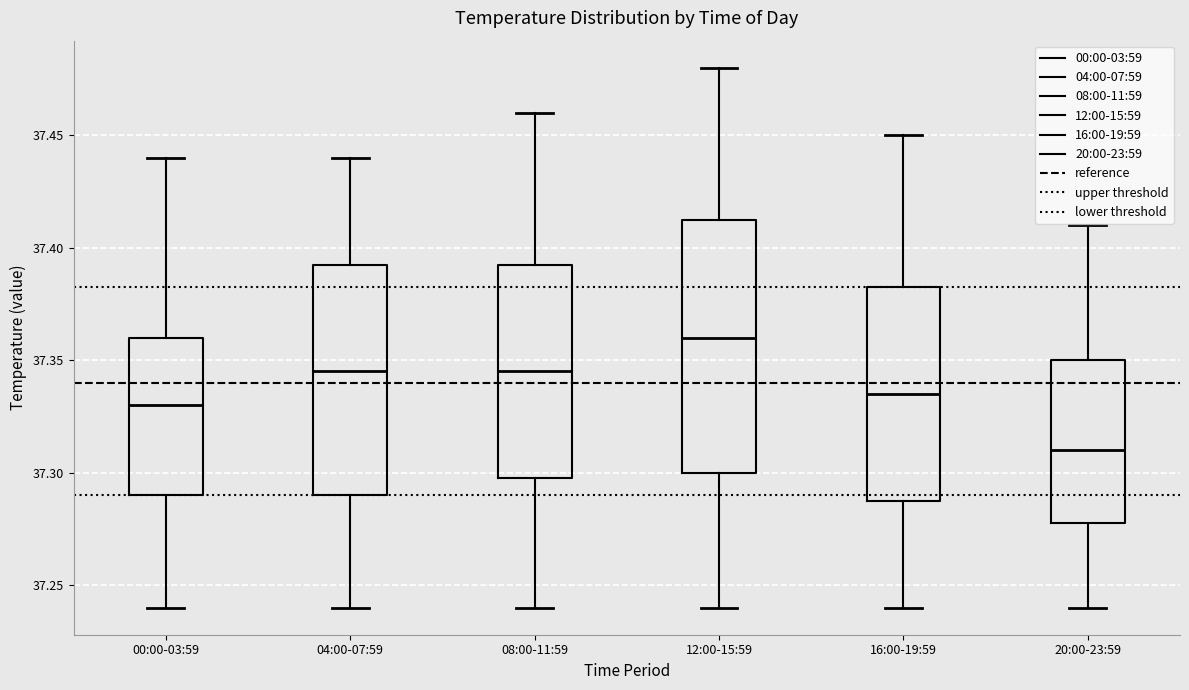

Reading left to right, transcribe this box plot: for each box, give where its median line is, the range the box spans, and where its two whiskers end, as read against the y-axis. The values are not printed on the chart, so give them approximately, as read against the axis.

00:00-03:59: median 37.330, box 37.290 to 37.360, whiskers 37.240 to 37.440
04:00-07:59: median 37.345, box 37.290 to 37.395, whiskers 37.240 to 37.440
08:00-11:59: median 37.345, box 37.300 to 37.395, whiskers 37.240 to 37.460
12:00-15:59: median 37.360, box 37.300 to 37.415, whiskers 37.240 to 37.480
16:00-19:59: median 37.335, box 37.290 to 37.385, whiskers 37.240 to 37.450
20:00-23:59: median 37.310, box 37.280 to 37.350, whiskers 37.240 to 37.410